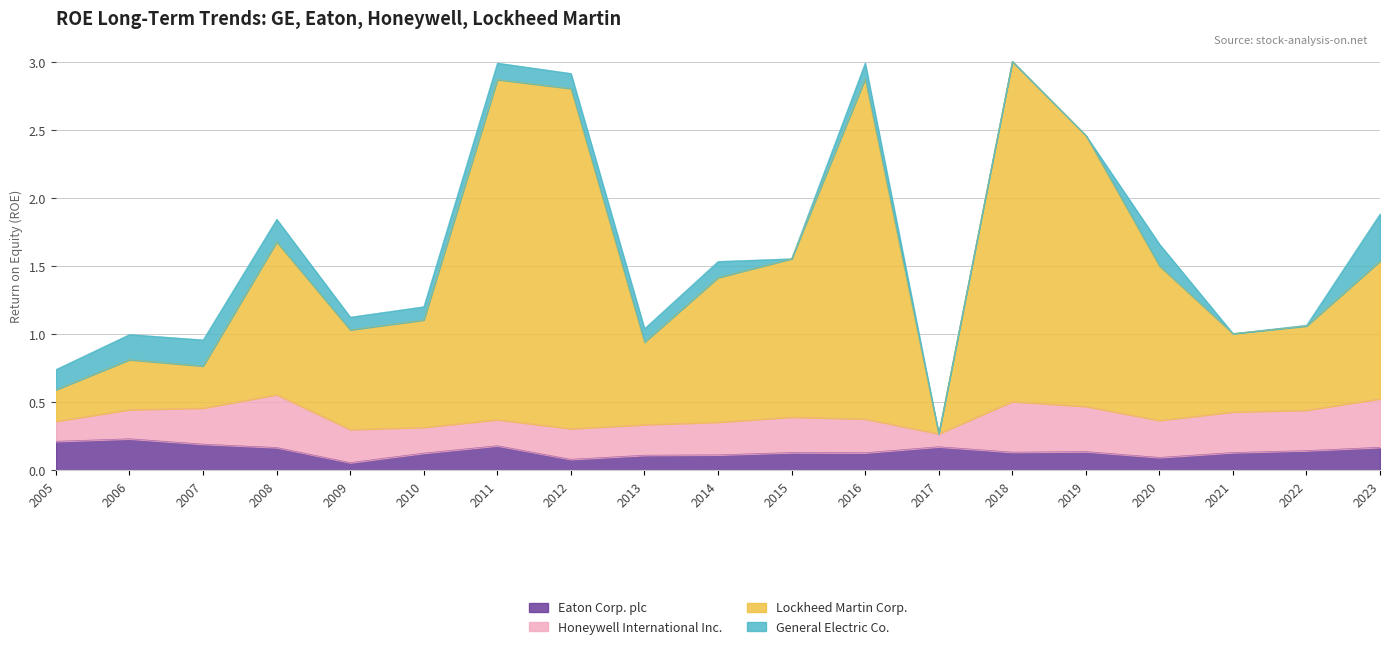

What is the value of the Honeywell International Inc. point at the 16th from the left?

0.3